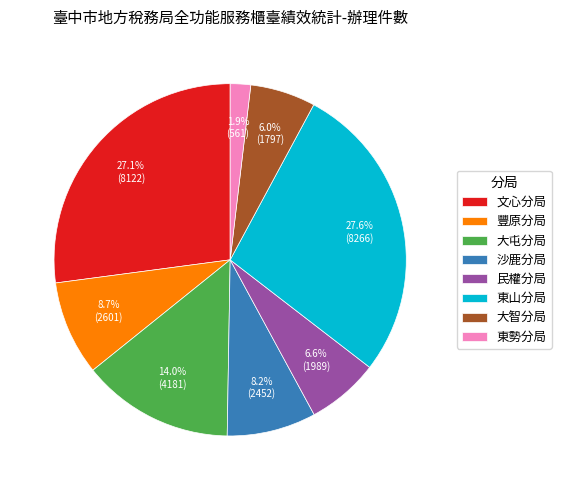

To the nearest percent, what is the difference between the largest and smallest slice percentages?

26%